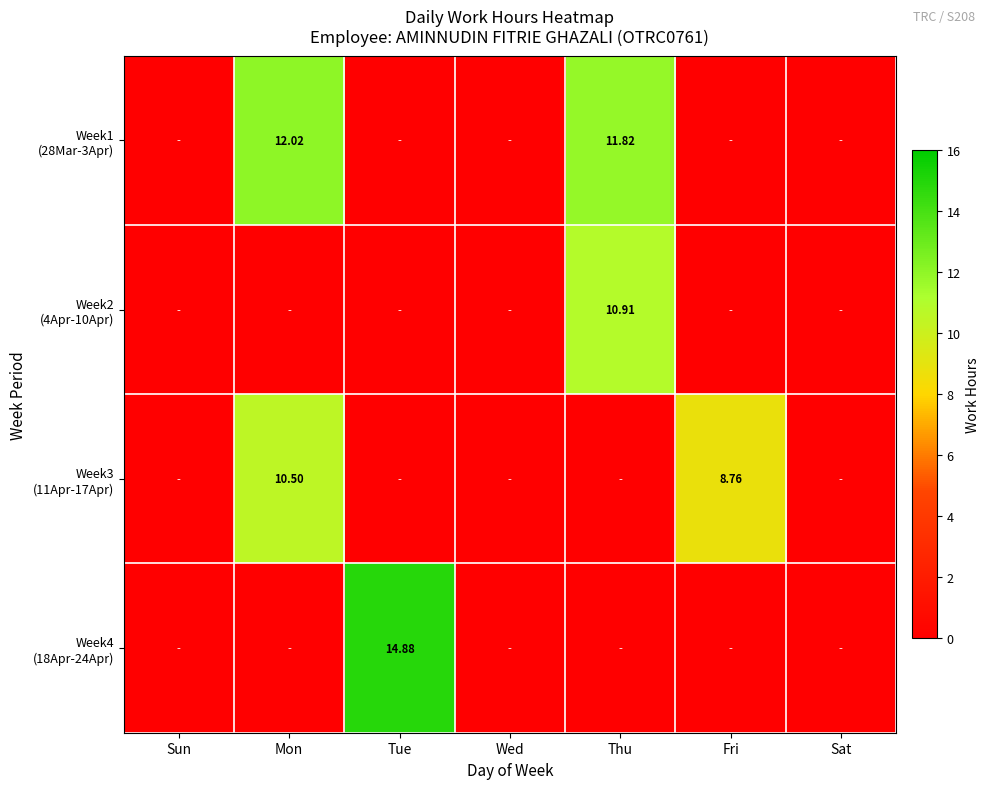

How many data points in Week3 (11Apr-17Apr) are above 0?

2